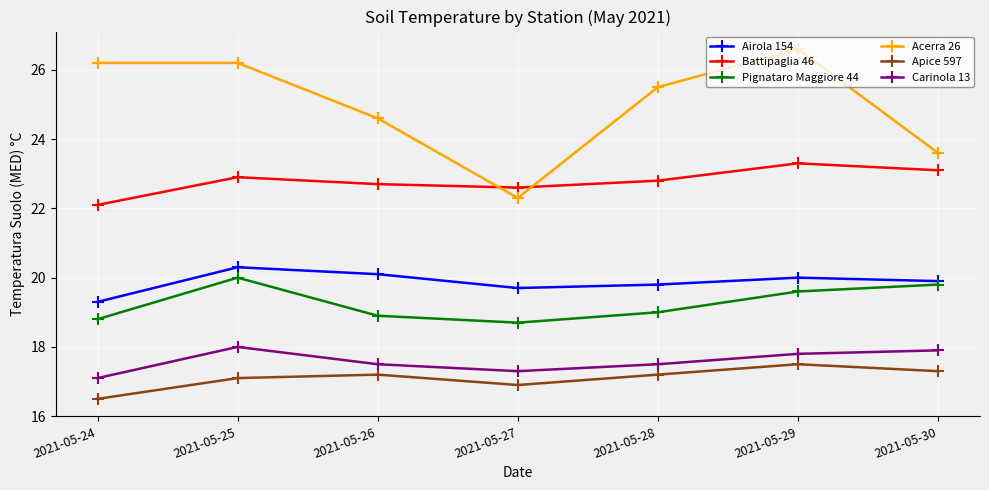

What are all the series names shown in the legend?

Airola 154, Battipaglia 46, Pignataro Maggiore 44, Acerra 26, Apice 597, Carinola 13